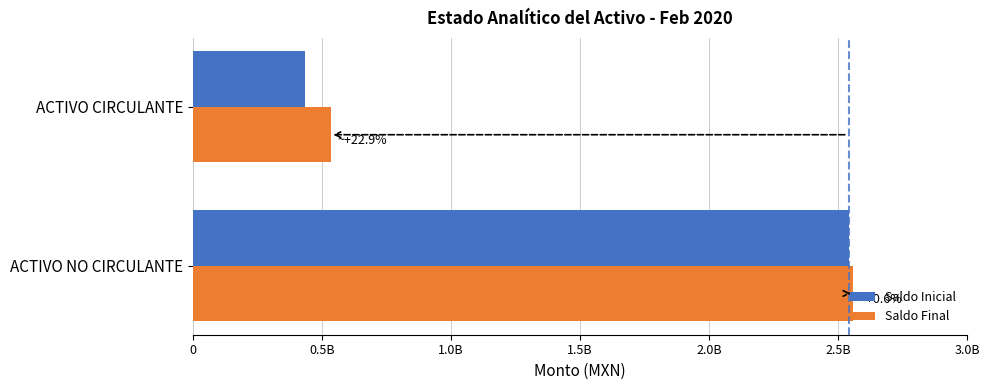

What are all the series names shown in the legend?

Saldo Inicial, Saldo Final